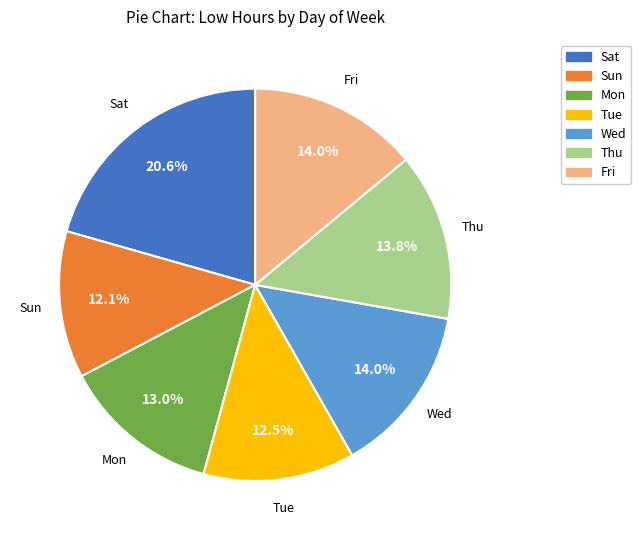

Does any single category account for the majority?

No